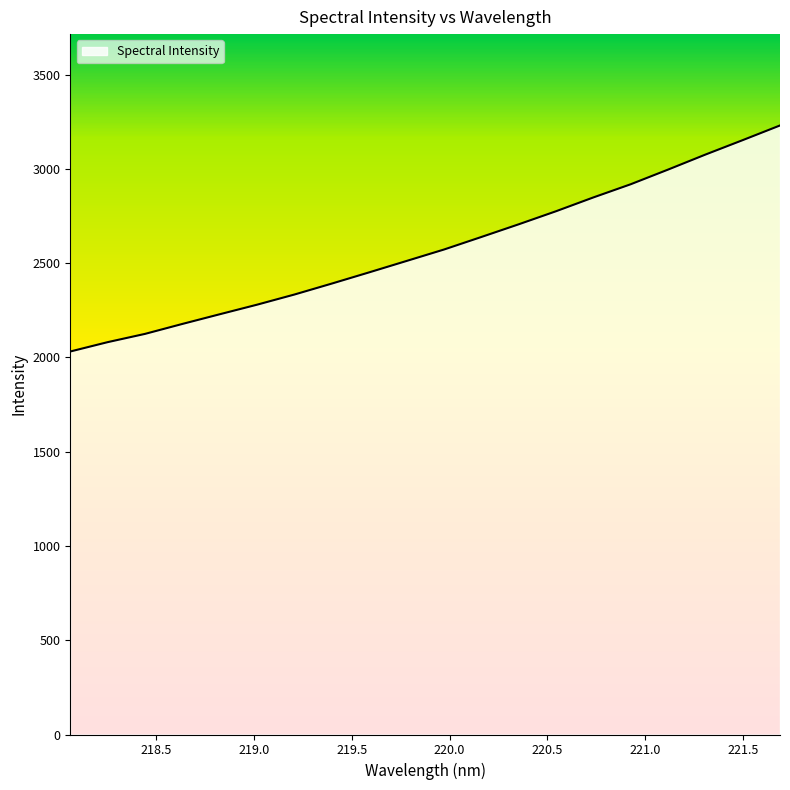

What is the smallest value displayed?

2031.7